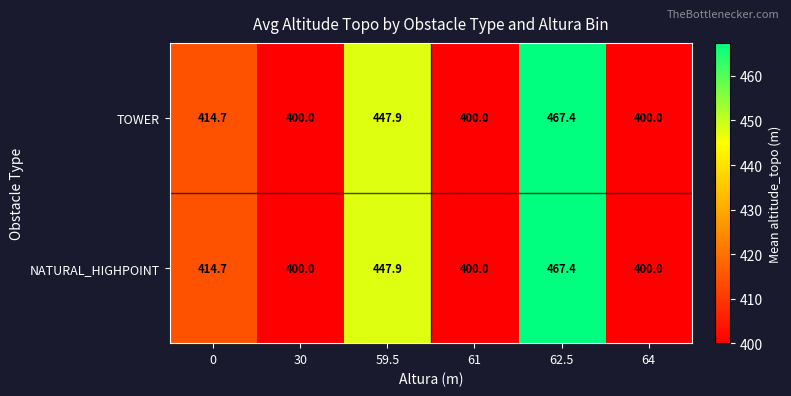

Count the number of data series in this chart.

2